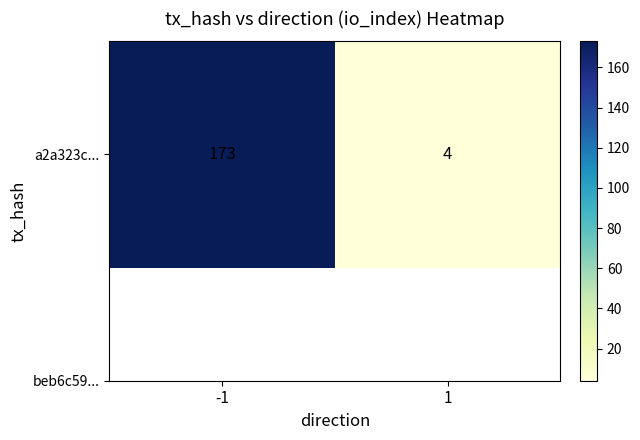

What is the difference between the maximum and minimum values?

169